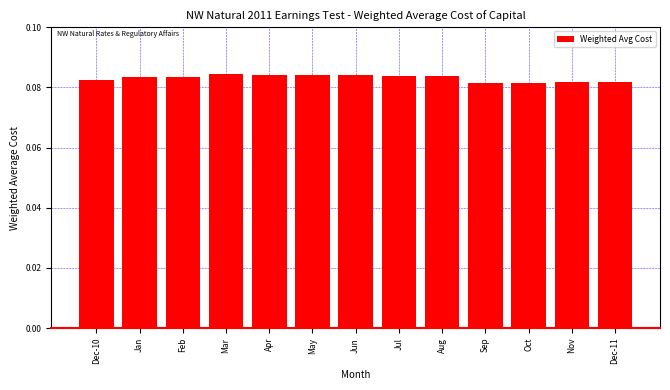

The value at Dec-10 is 0.0. True or false?

False